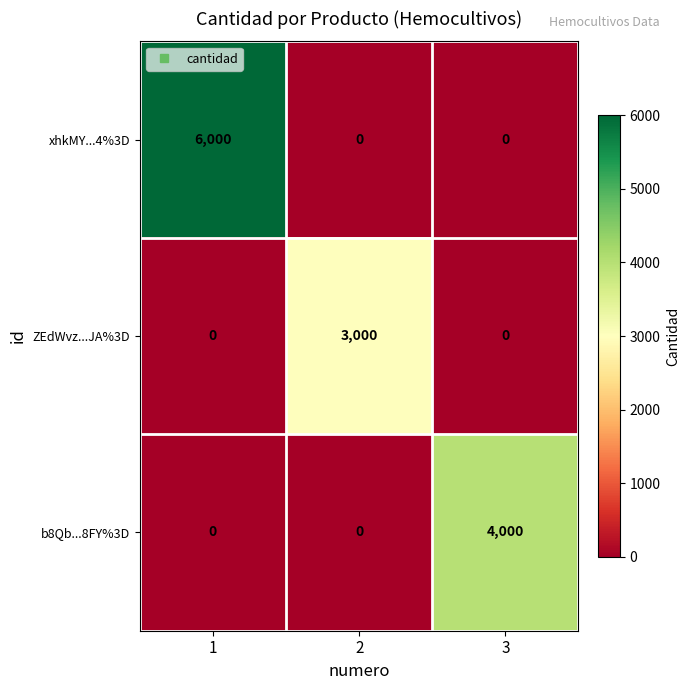

What is the sum of all xhkMY...4%3D values?

6000